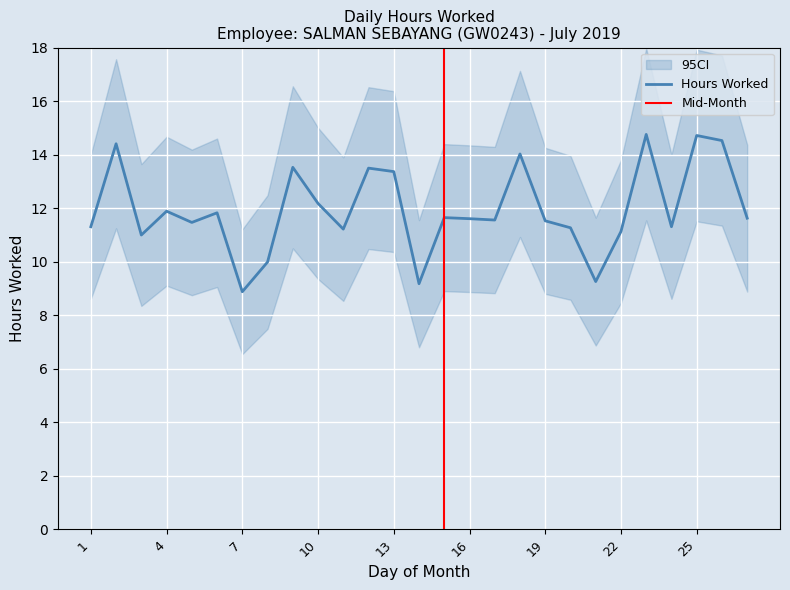

At which category does the chart reach its peak across all series?

23